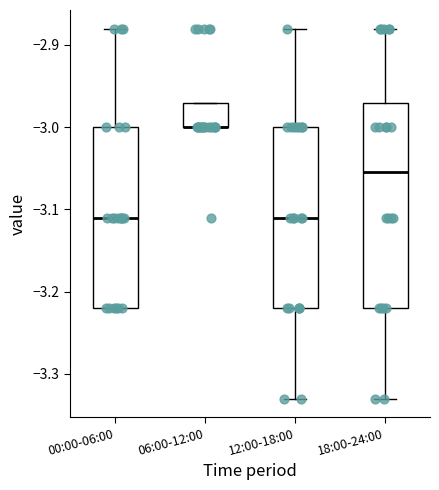

Reading left to right, read every box against the y-axis: the position of its median line, the range the box covers, and the ends of its whiskers. The values are not printed on the chart, so give them approximately, as read against the axis.

00:00-06:00: median -3.11, box -3.22 to -3.00, whiskers -3.22 to -2.88
06:00-12:00: median -3.00 (drawn on the box's lower edge), box -3.00 to -2.97, whiskers -3.00 to -2.97
12:00-18:00: median -3.11, box -3.22 to -3.00, whiskers -3.33 to -2.88
18:00-24:00: median -3.05, box -3.22 to -2.97, whiskers -3.33 to -2.88